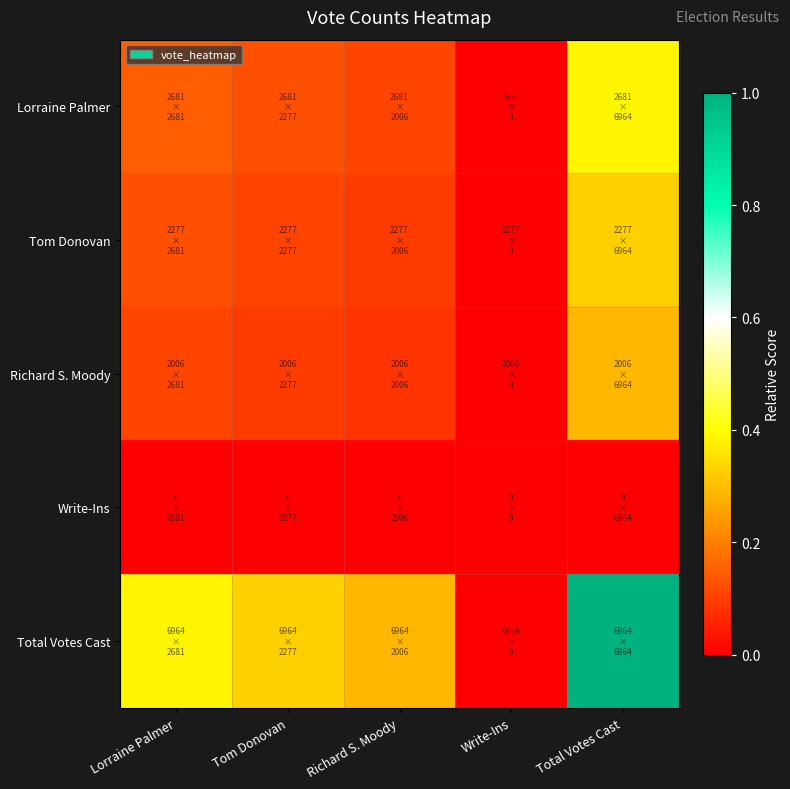

Reading left to right, what are all the values shown in this chart?

Lorraine Palmer: Lorraine Palmer=0.1	Tom Donovan=0.1	Richard S. Moody=0.1	Write-Ins=0.0	Total Votes Cast=0.4
Tom Donovan: Lorraine Palmer=0.1	Tom Donovan=0.1	Richard S. Moody=0.1	Write-Ins=0.0	Total Votes Cast=0.3
Richard S. Moody: Lorraine Palmer=0.1	Tom Donovan=0.1	Richard S. Moody=0.1	Write-Ins=0.0	Total Votes Cast=0.3
Write-Ins: Lorraine Palmer=0.0	Tom Donovan=0.0	Richard S. Moody=0.0	Write-Ins=0.0	Total Votes Cast=0.0
Total Votes Cast: Lorraine Palmer=0.4	Tom Donovan=0.3	Richard S. Moody=0.3	Write-Ins=0.0	Total Votes Cast=1.0